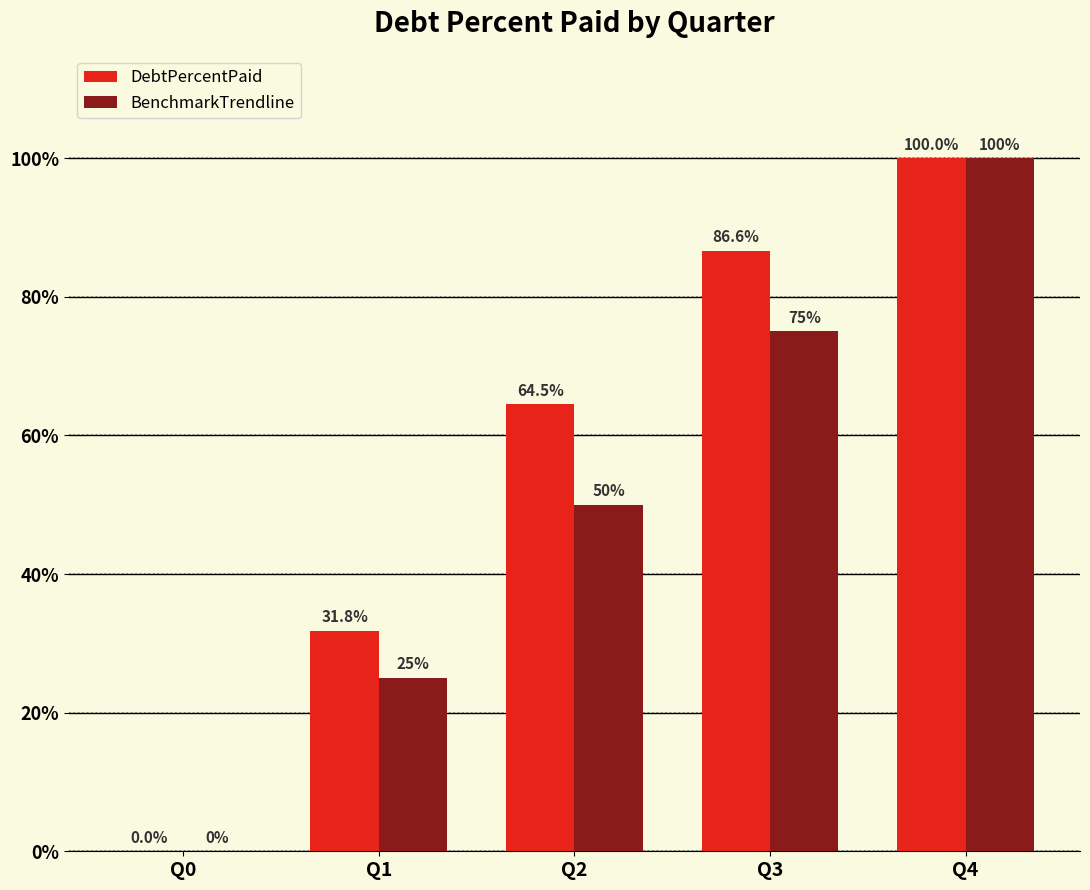

At which label is DebtPercentPaid closest to 50?

Q2